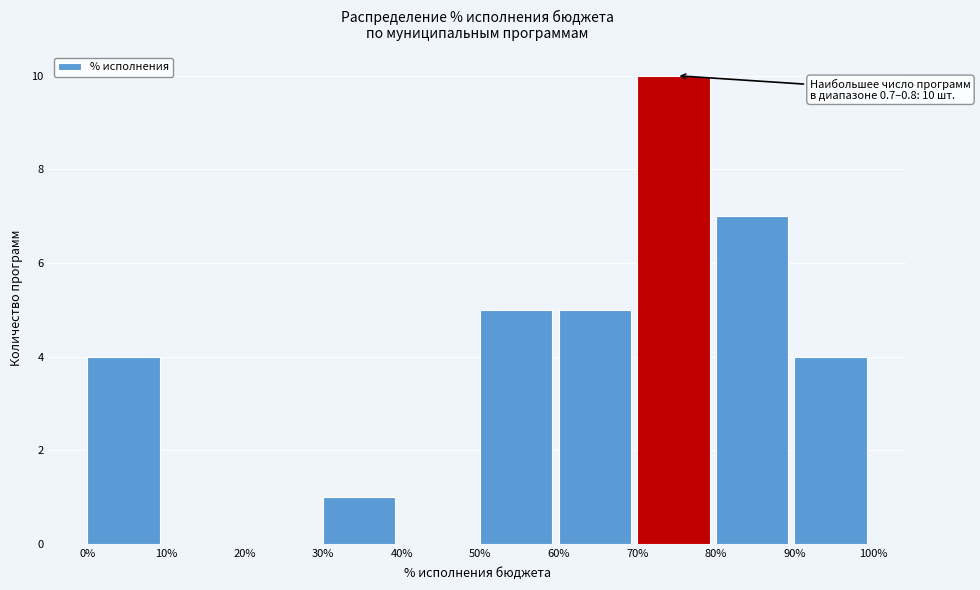

Reading left to right, extract all data points from this chart.

0%=4	10%=0	20%=0	30%=1	40%=0	50%=5	60%=5	70%=10	80%=7	90%=4